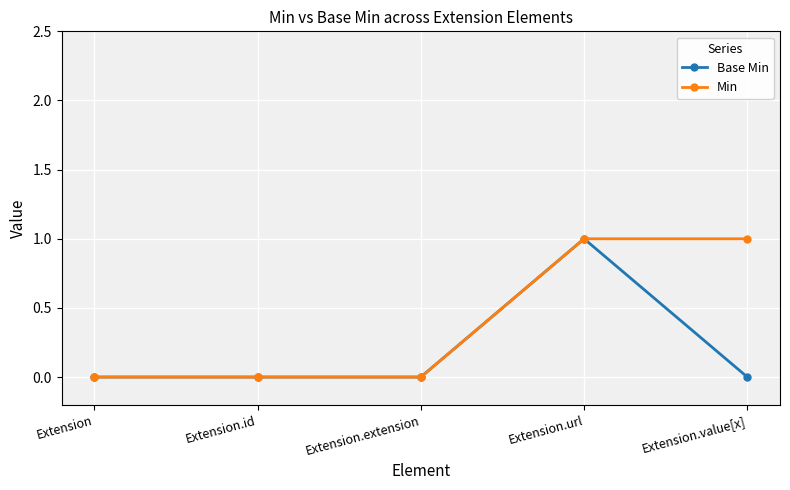

The Min series shows -1 at Extension.id. True or false?

False